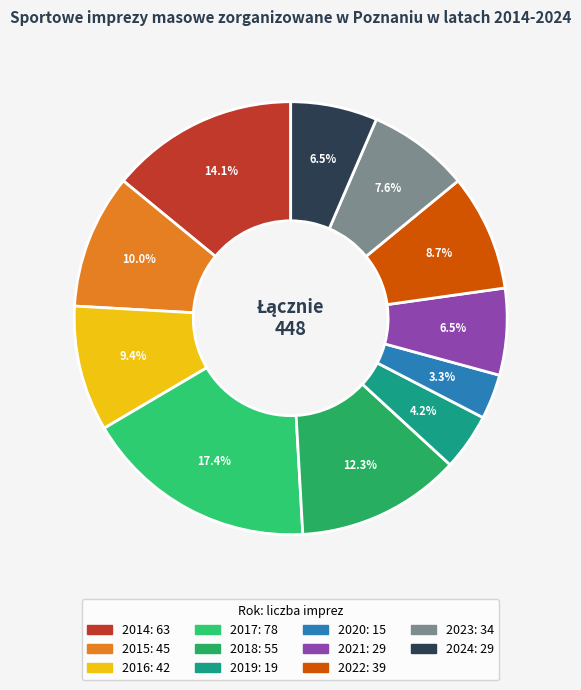

Approximately how many times larger is the value at 2020 compared to 2017?

0.2